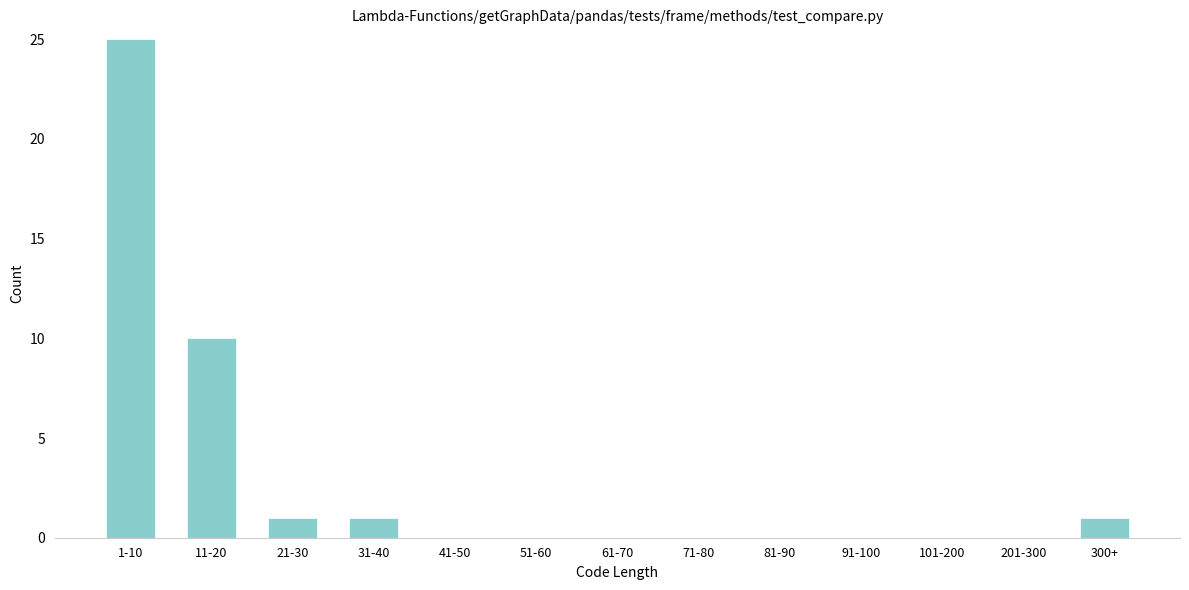

Reading left to right, what are all the values shown in this chart?

1-10=25	11-20=10	21-30=1	31-40=1	41-50=0	51-60=0	61-70=0	71-80=0	81-90=0	91-100=0	101-200=0	201-300=0	300+=1